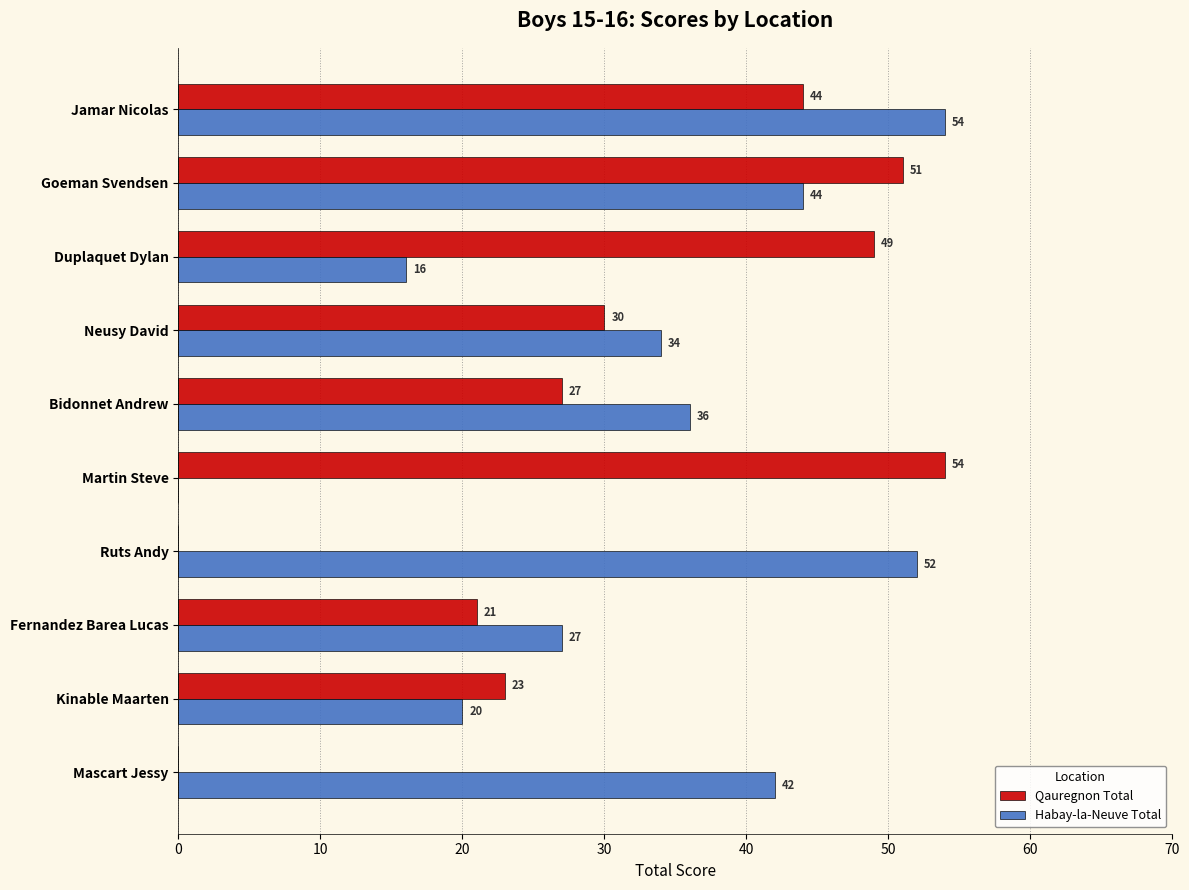

The value of Habay-la-Neuve Total at Goeman Svendsen is 44. True or false?

True